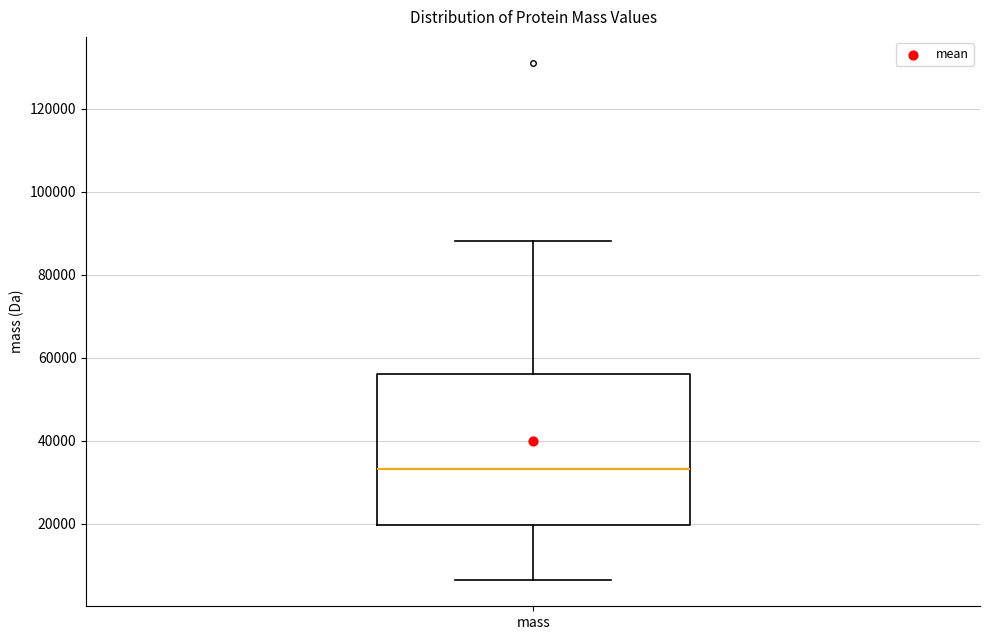

Where is the lower edge of the box for mass on the y-axis? The values are not printed on the chart, so give them approximately, as read against the axis.

20000